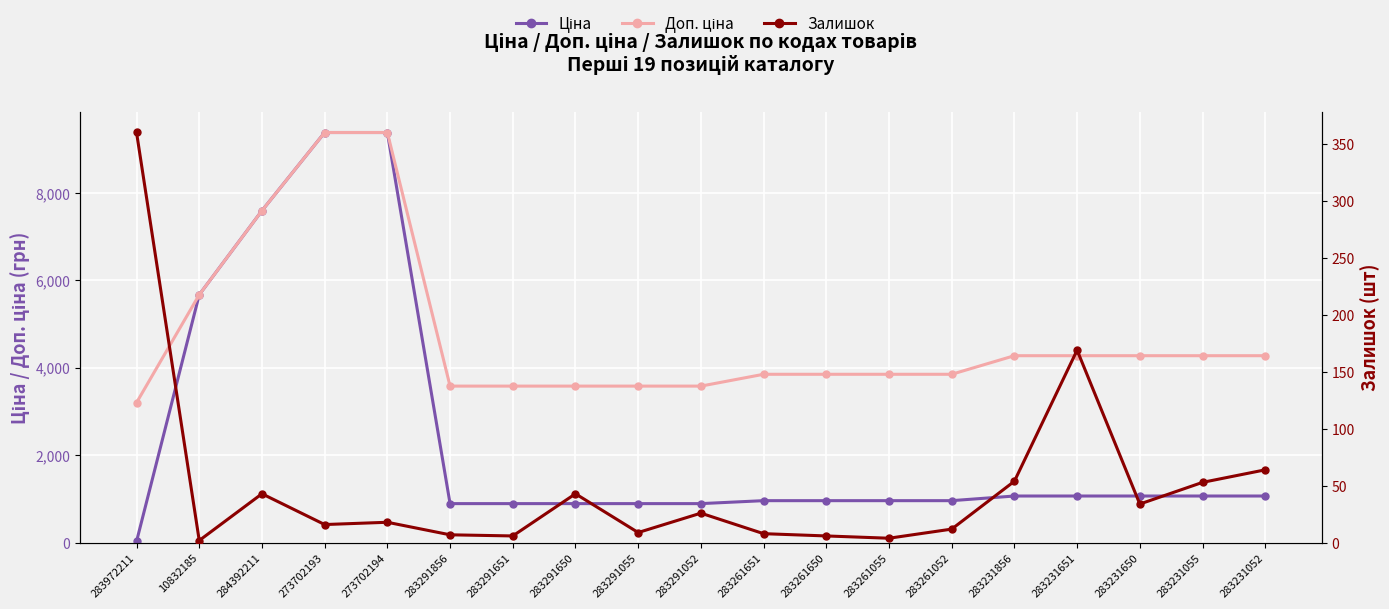

True or false: Доп. ціна has more than 1 interior local peaks.

False